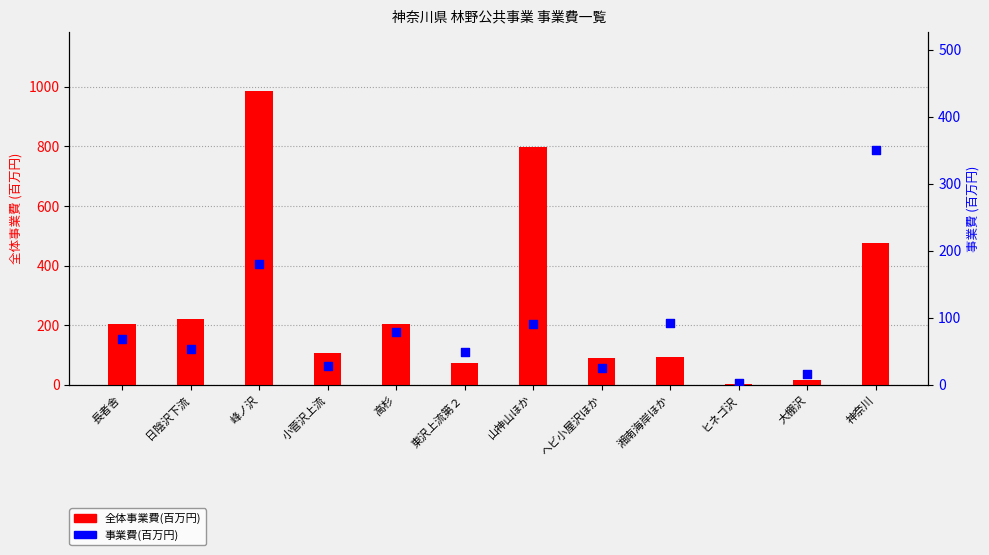

What is the total value across all series at 高杉?

283